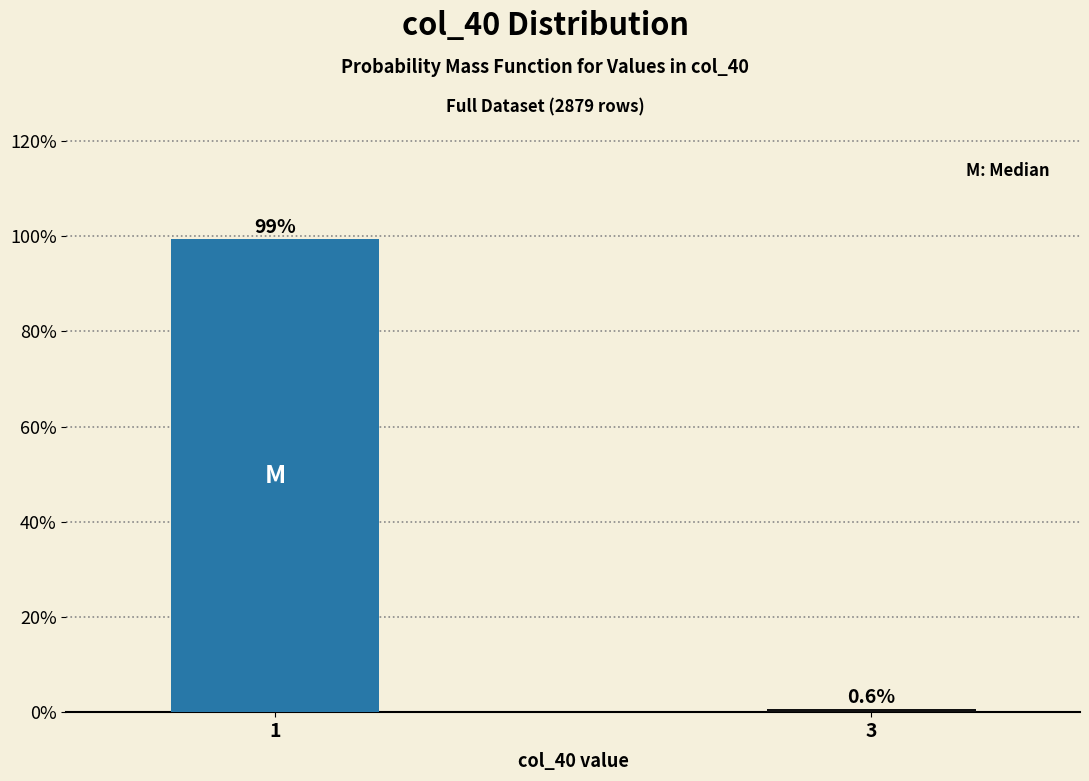

Reading left to right, what are all the values shown in this chart?

99.4	0.6